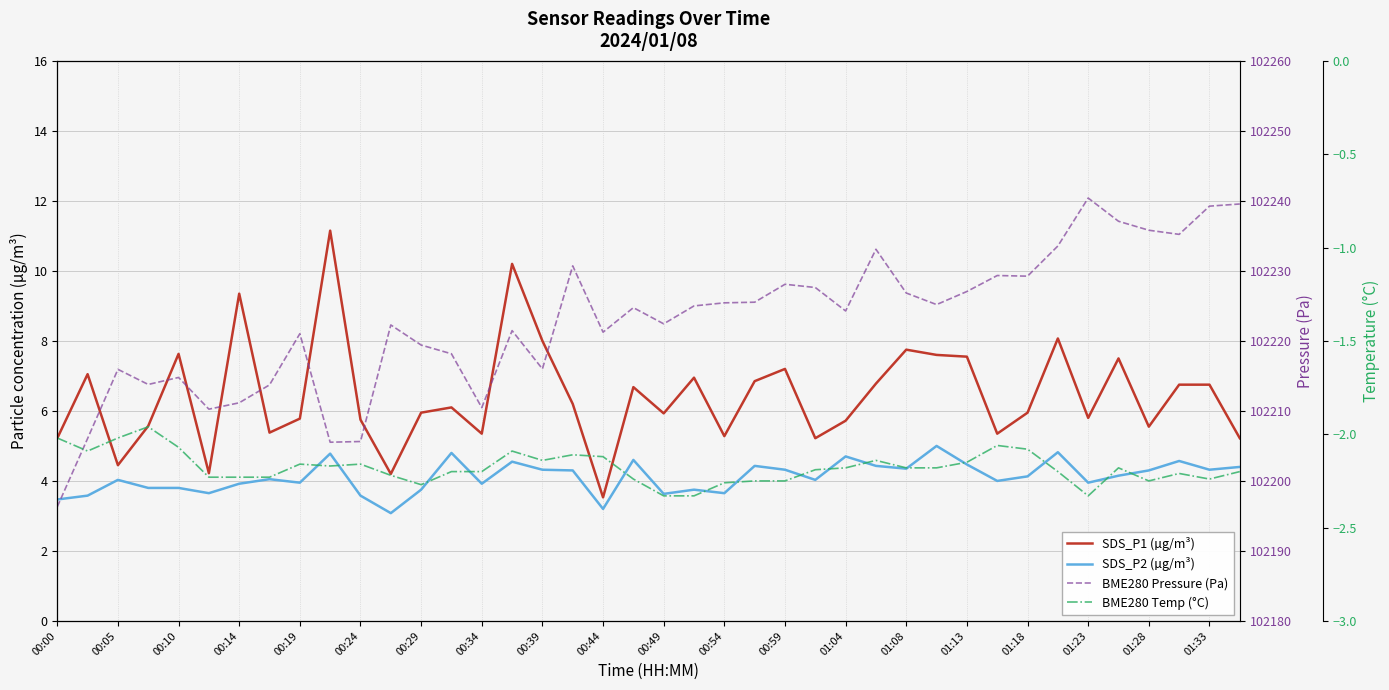

True or false: BME280 Temp (°C) and BME280 Pressure (Pa) cross at least once.

False